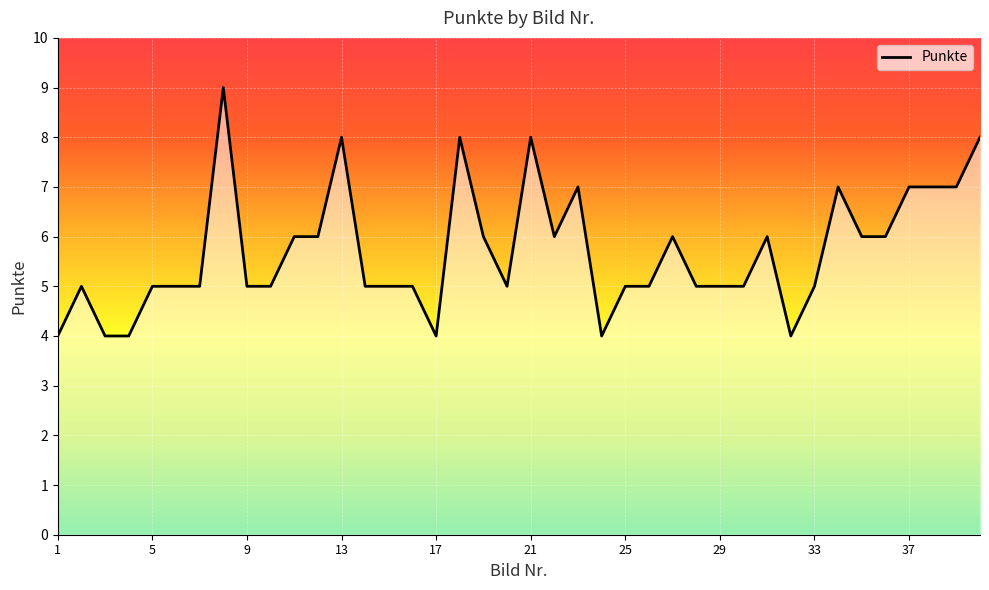

What is the greatest value displayed?

9